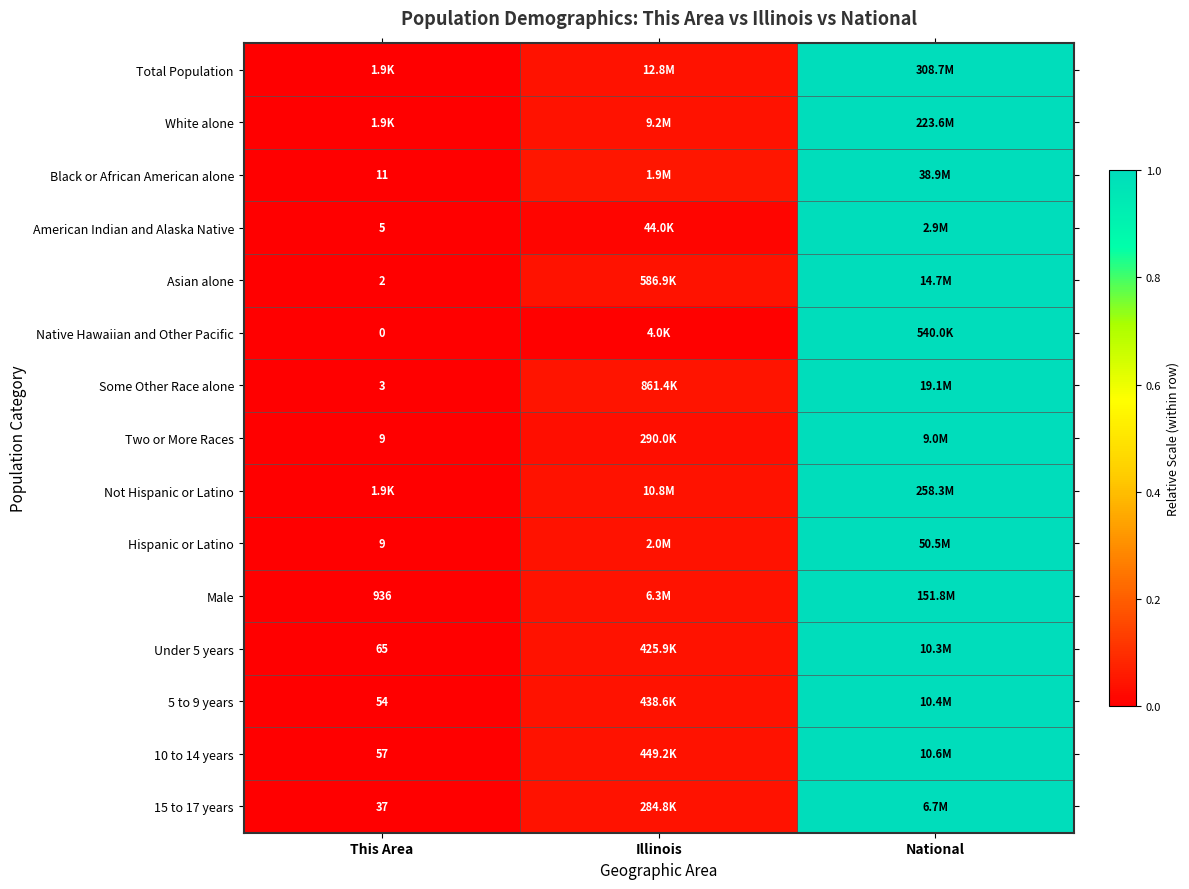

How many categories are shown in the chart?

3